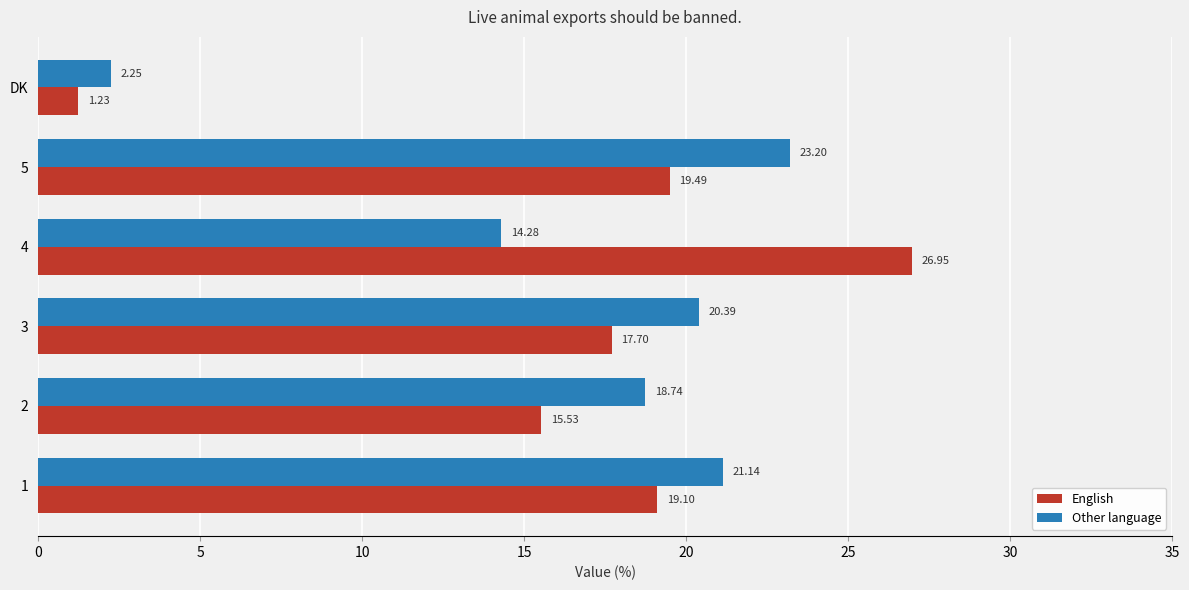

Which series has the widest spread of values?

English